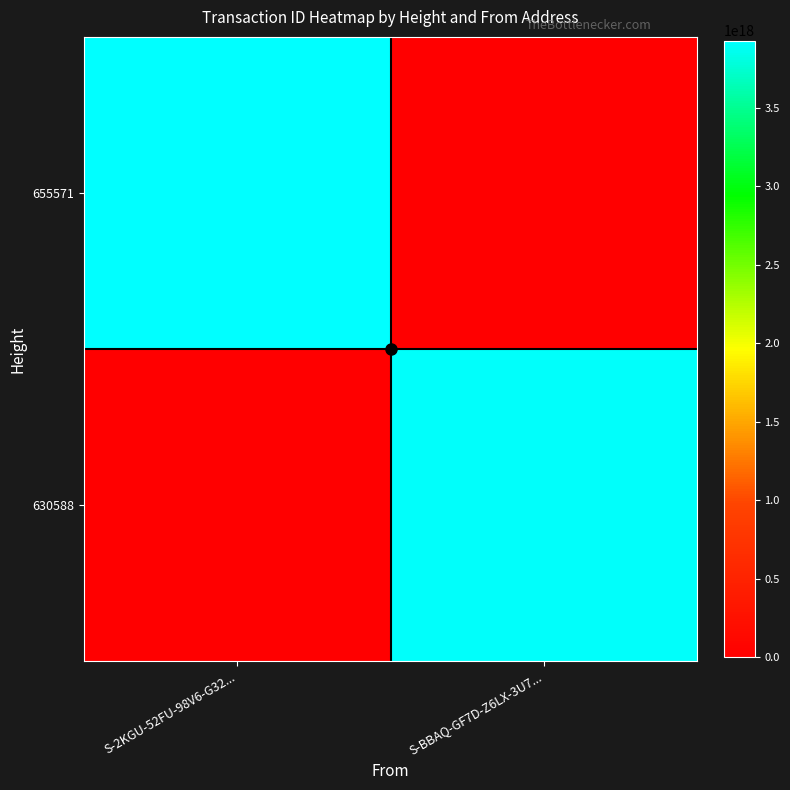

What is the greatest value displayed?

3926928581800549888